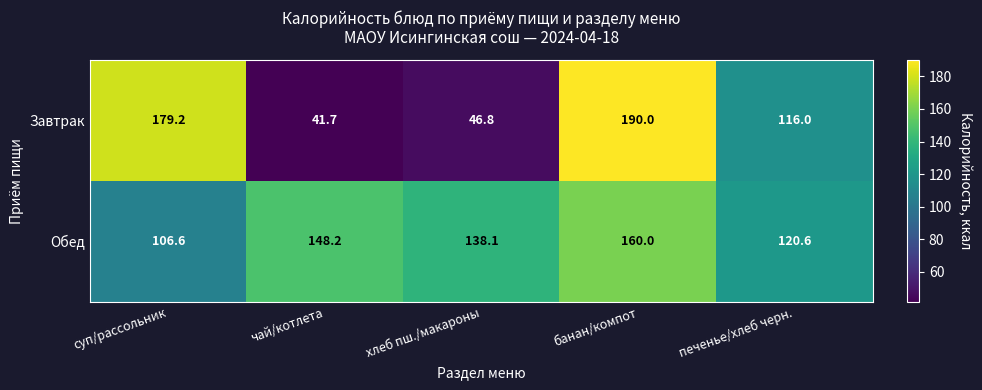

List the series in order of their peak value, lowest first.

Обед, Завтрак